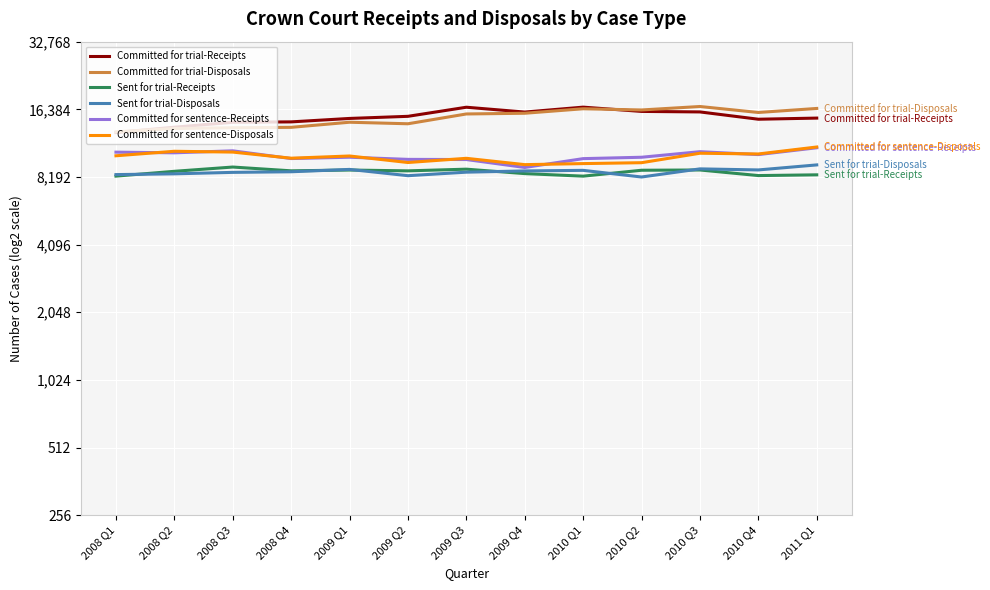

At which category does Sent for trial-Disposals reach its first local peak?

2009 Q1